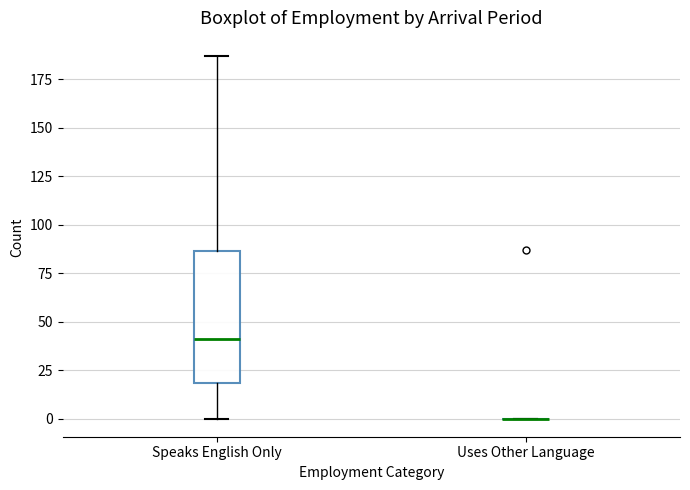

Reading left to right, transcribe this box plot: for each box, give where its median line is, the range the box spans, and where its two whiskers end, as read against the y-axis. The values are not printed on the chart, so give them approximately, as read against the axis.

Speaks English Only: median 40, box 20 to 85, whiskers 0 to 185
Uses Other Language: box collapsed to a line at 0, whiskers 0 to 0